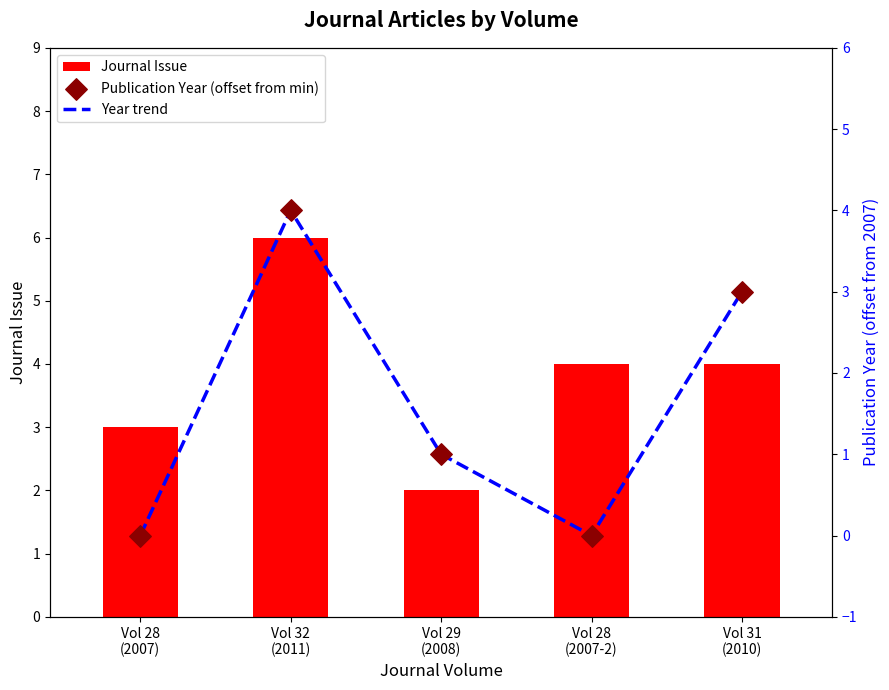

Which series reaches the minimum Y coordinate?

Year trend